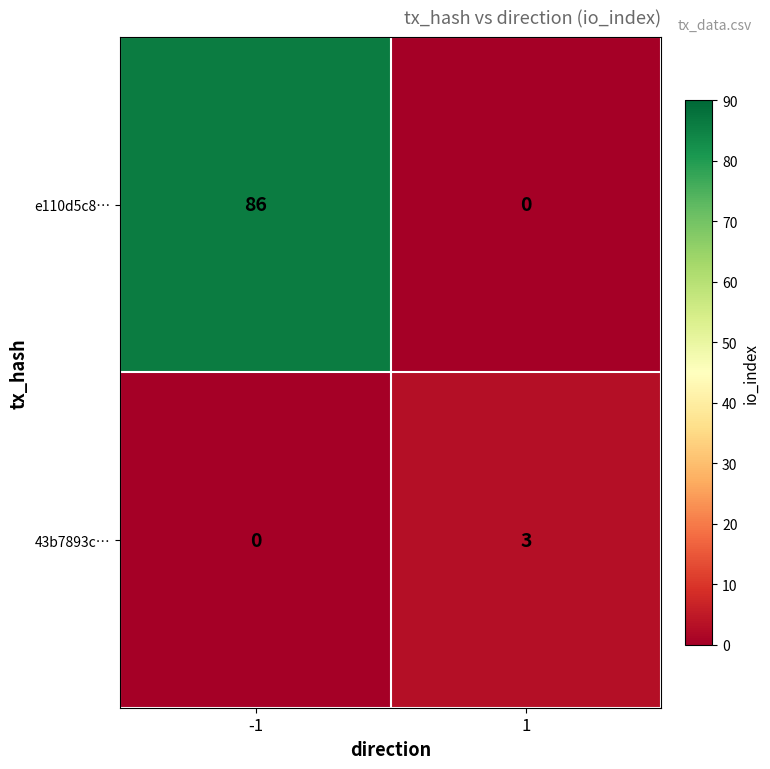

Between -1 and 1, which series saw the biggest shift?

e110d5c8…